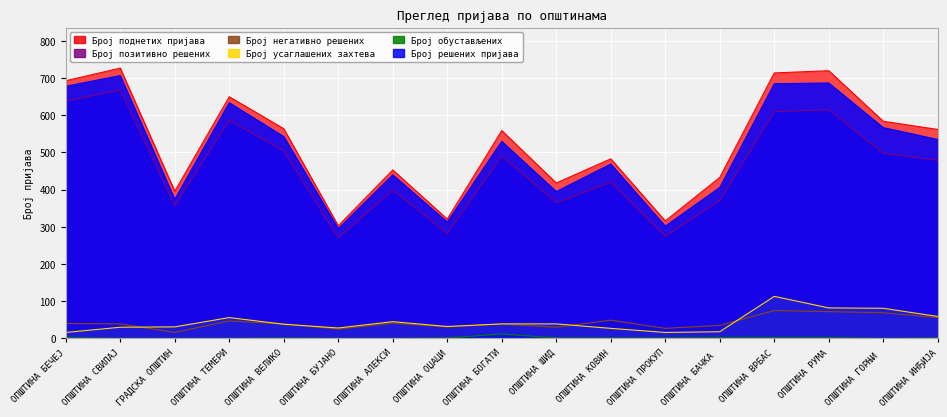

Reading left to right, extract all data points from this chart.

Број поднетих пријава: 693	727	396	650	564	303	453	321	559	418	483	316	433	714	720	584	562
Број решених пријава: 678	707	374	634	543	295	440	313	530	395	469	302	406	685	687	567	535
Број позитивно решених: 638	668	358	587	504	270	399	282	491	365	420	275	371	610	615	498	479
Број негативно решених: 40	39	16	47	39	25	41	31	39	30	49	27	35	75	72	69	56
Број усаглашених захтева: 16	30	31	56	38	28	45	32	39	39	27	16	18	113	82	81	59
Број обустављених: 2	0	0	0	1	0	0	1	12	1	1	1	2	2	2	0	1